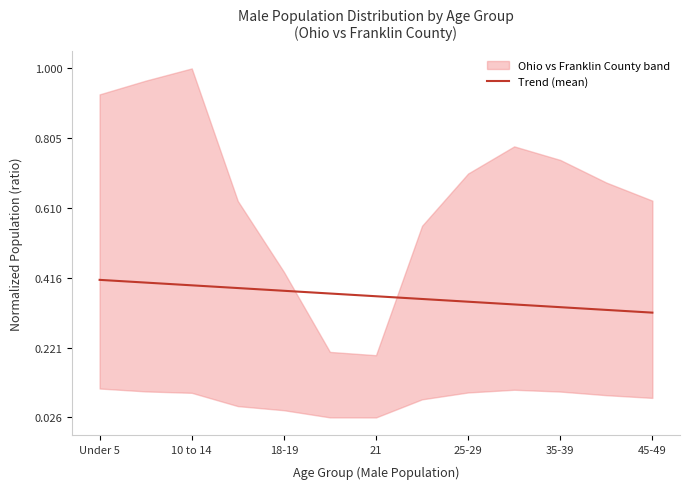

What is the value of the 2nd point from the left?

0.4